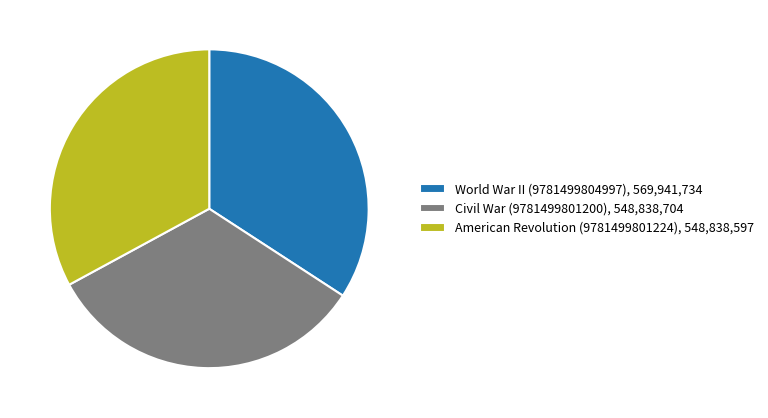

Combined, do World War II (9781499804997), 569,941,734 and Civil War (9781499801200), 548,838,704 account for over 50%?

Yes